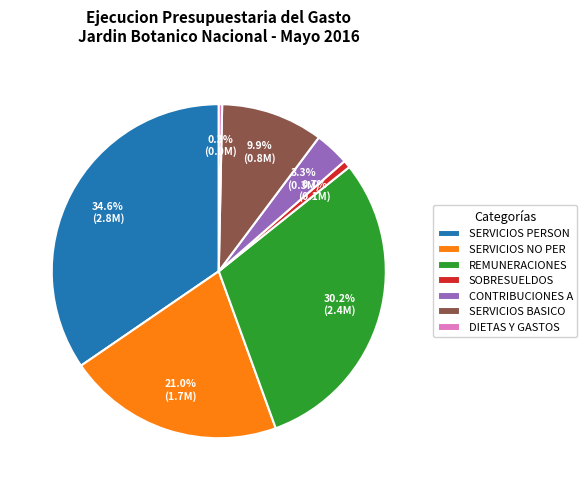

Which category has the biggest portion of the pie?

SERVICIOS PERSON